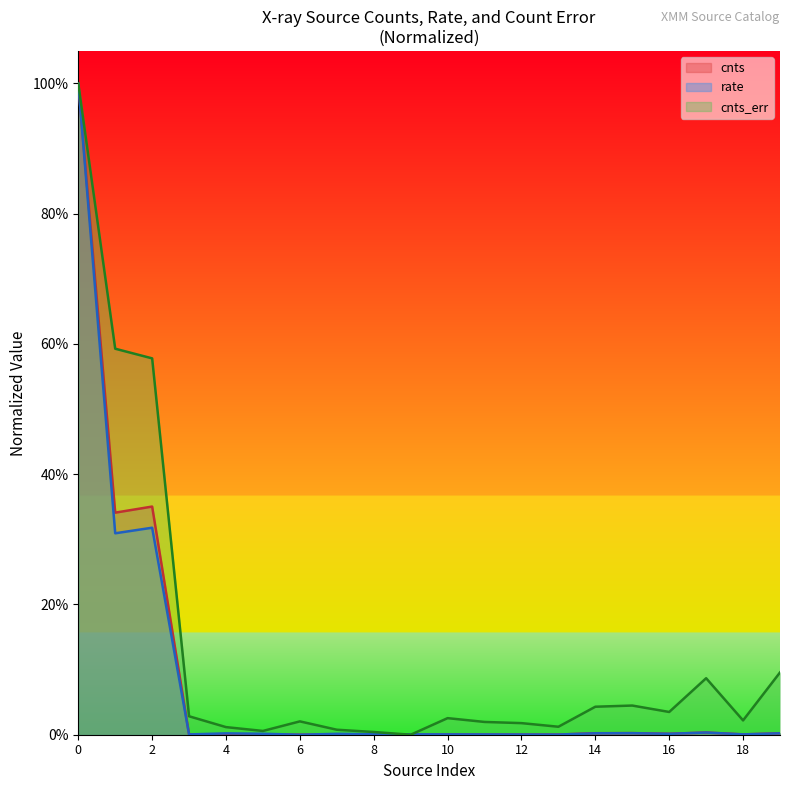

What are all the series names shown in the legend?

cnts, rate, cnts_err